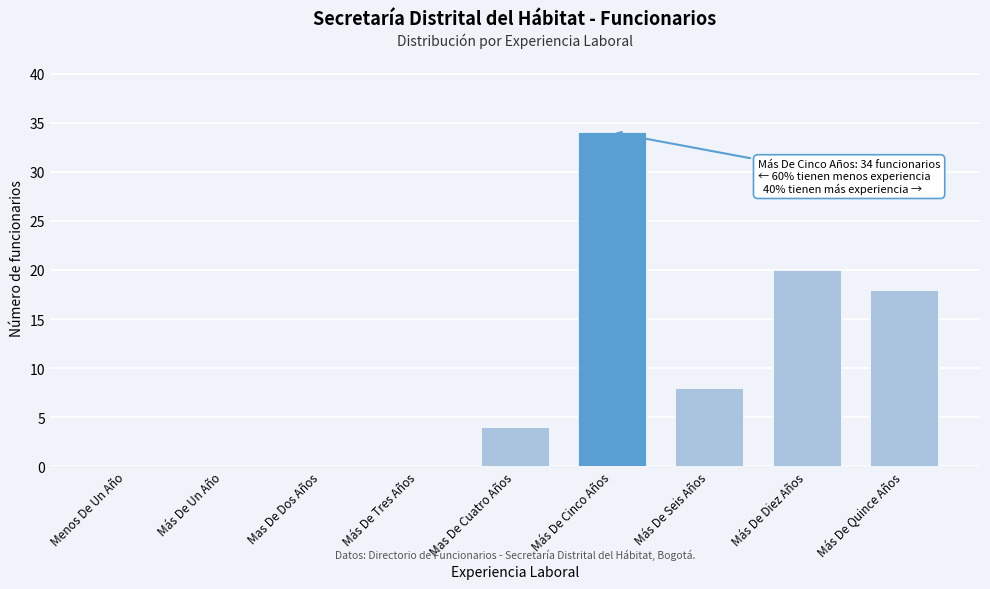

Reading left to right, transcribe all the data shown in this chart.

Menos De Un Año=0	Más De Un Año=0	Mas De Dos Años=0	Más De Tres Años=0	Mas De Cuatro Años=4	Más De Cinco Años=34	Más De Seis Años=8	Más De Diez Años=20	Más De Quince Años=18